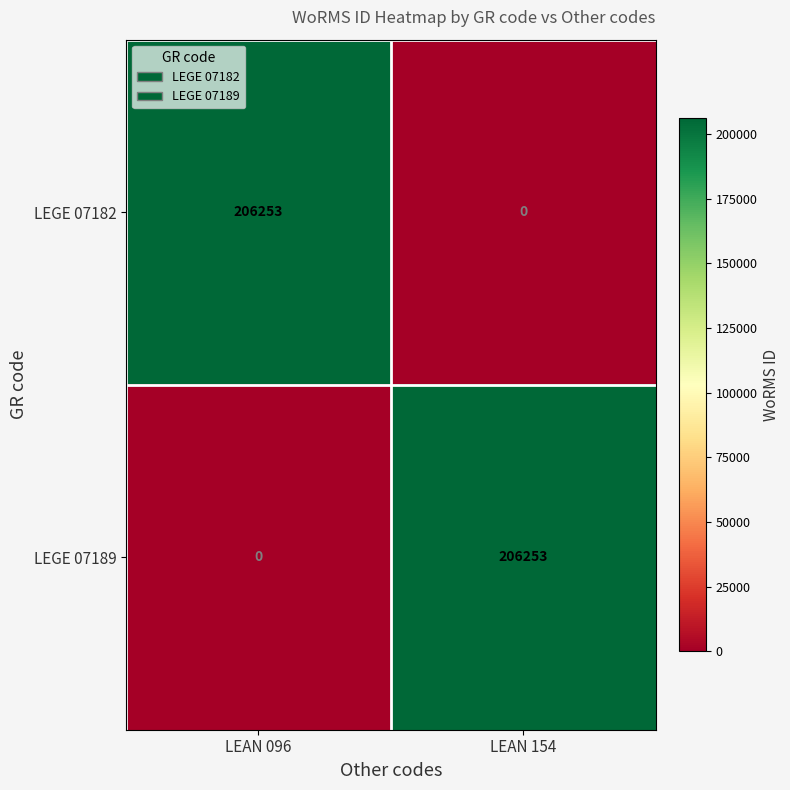

What is the sum of the LEGE 07189 values at LEAN 096 and LEAN 154?

206253